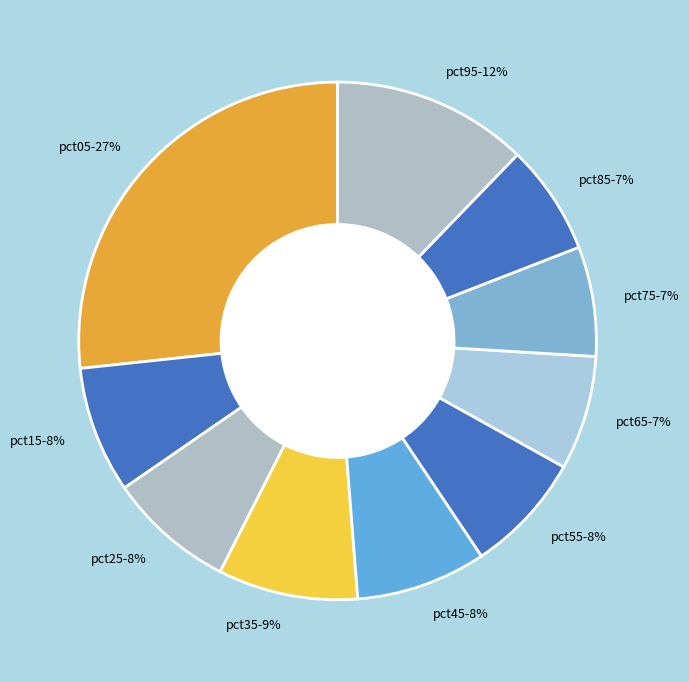

Does pct95 represent more than half of the total?

No